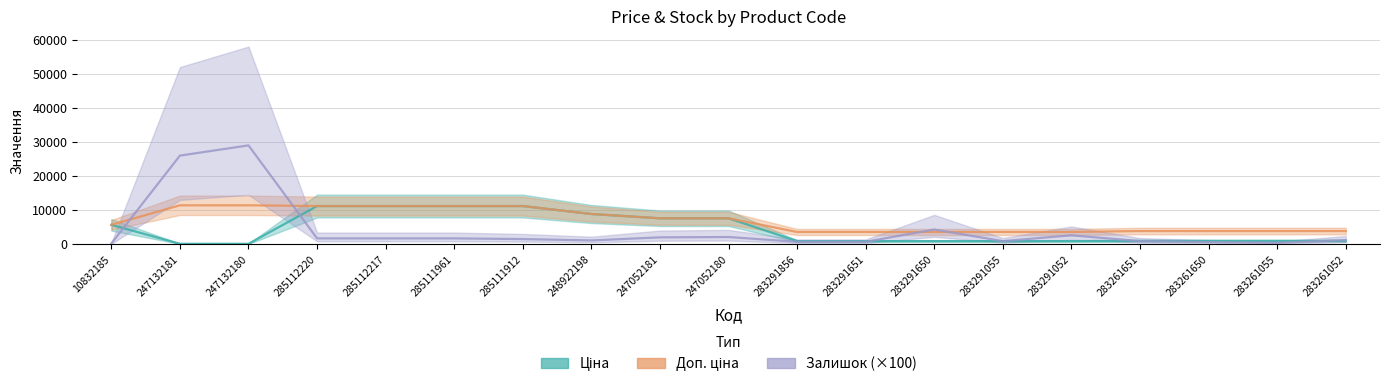

Rank the series by their maximum value, from lowest to highest.

Ціна, Доп. ціна, Залишок (×100)